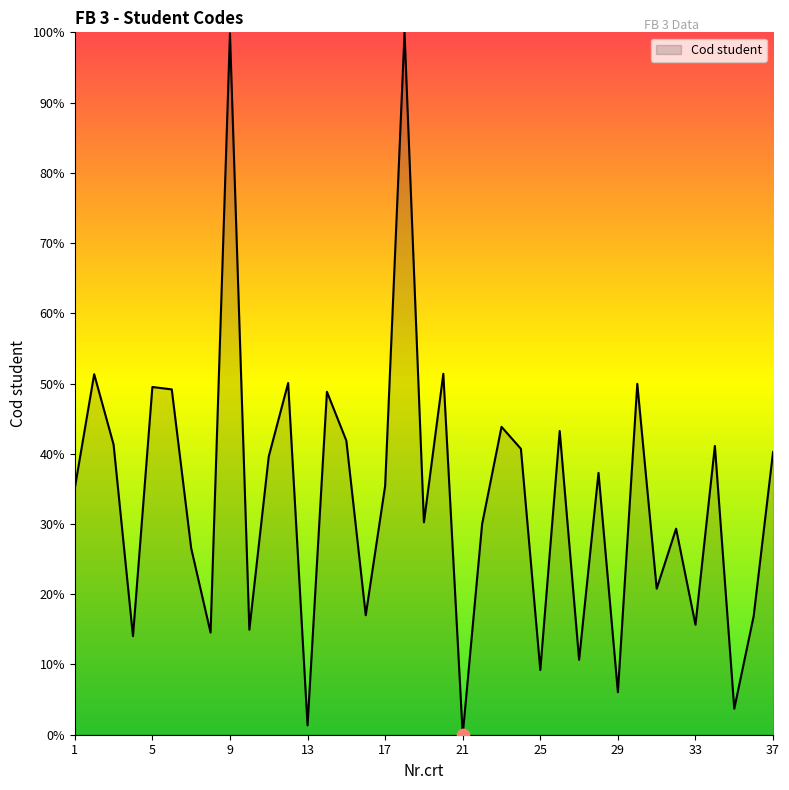

What is the greatest value displayed?

100.0